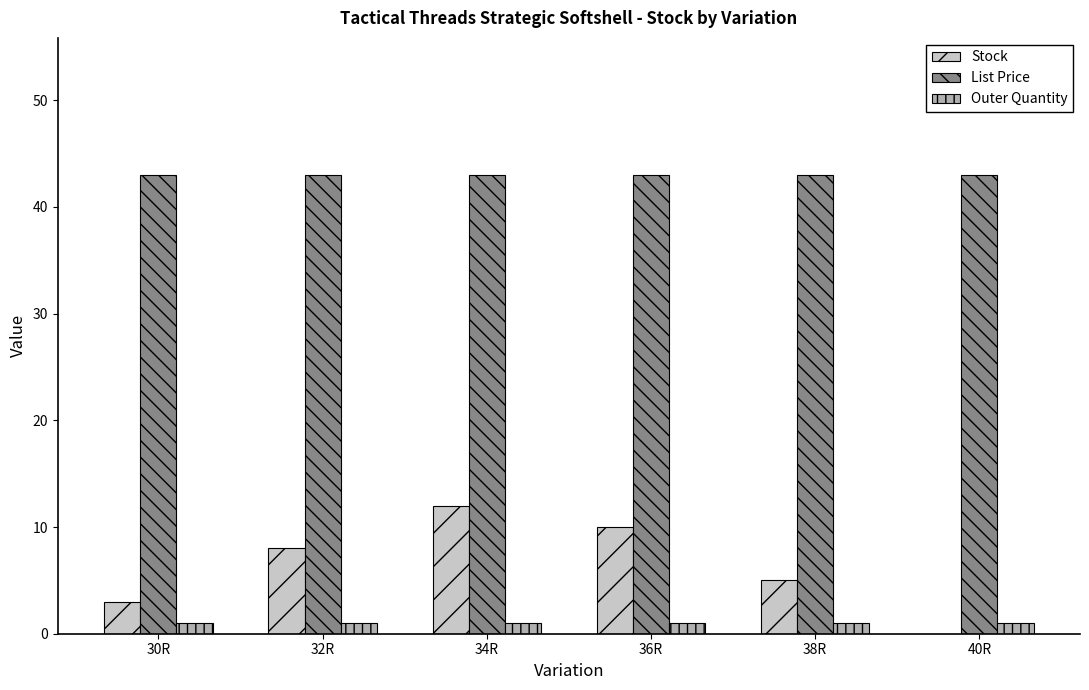

The Stock series shows 12.0 at 32R. True or false?

False